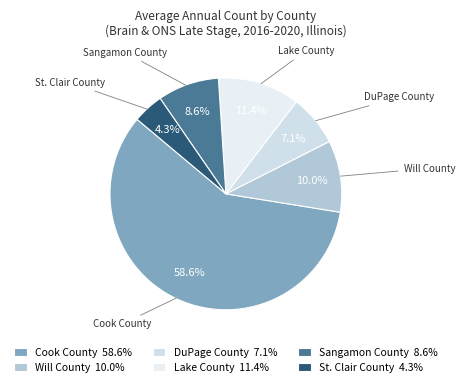

Which has a higher value, Sangamon County or Lake County?

Lake County